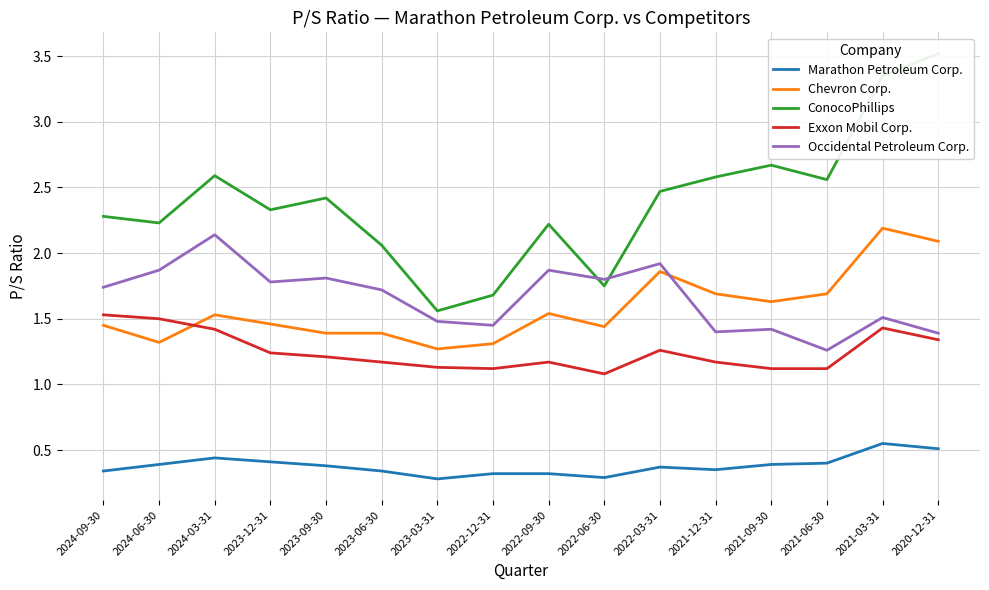

What is the total value across all series at 2022-03-31?

7.9